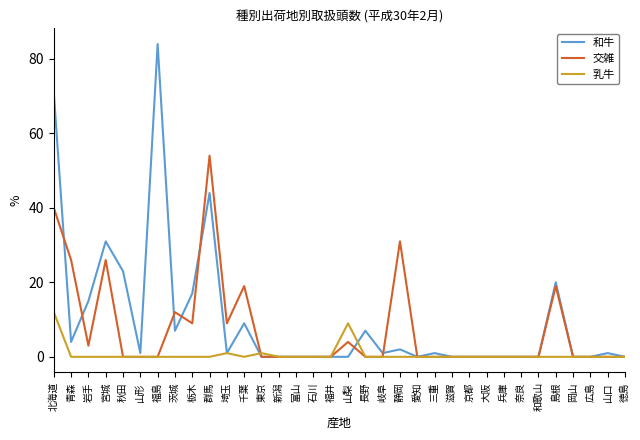

Which category has the highest value across all series?

福島